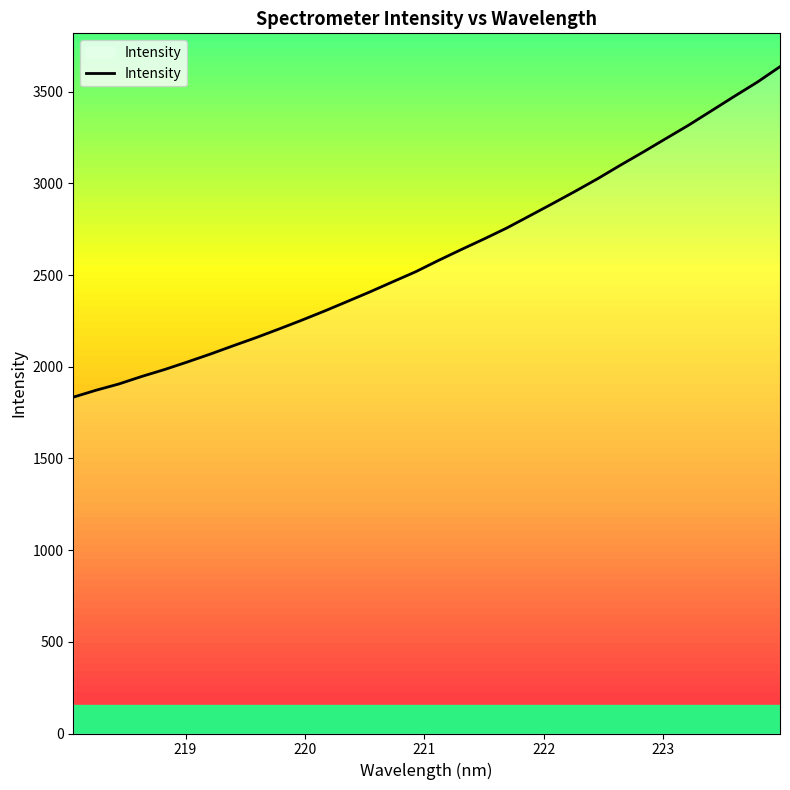

What is the greatest value displayed?

3636.8